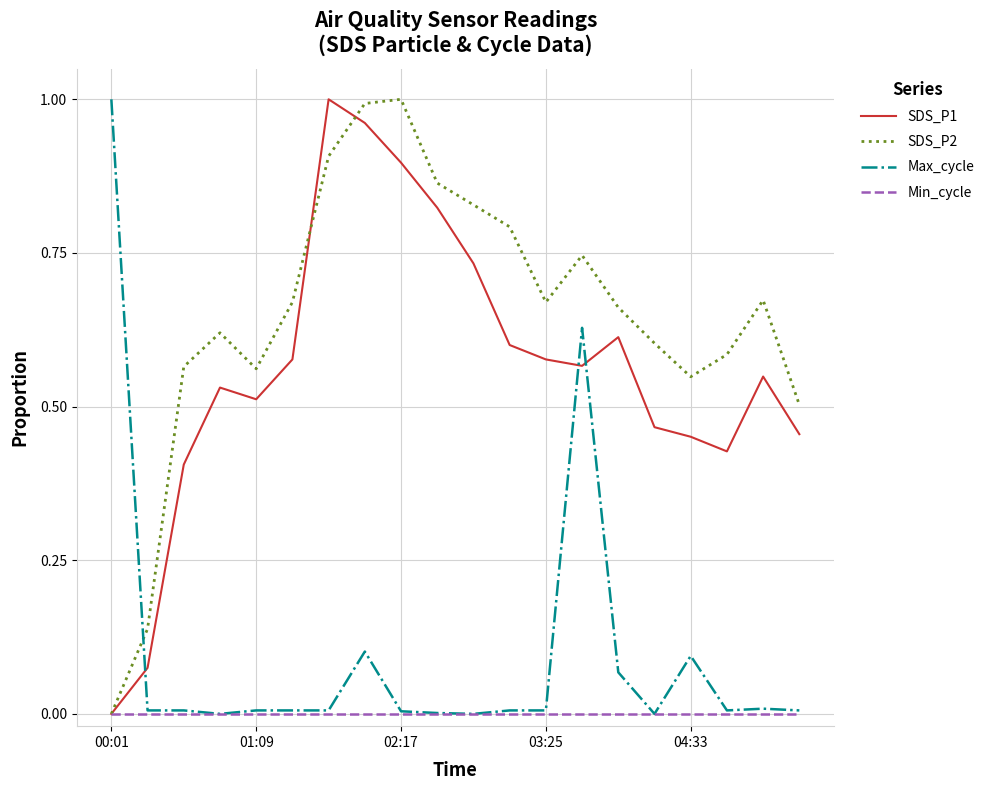

Which series has the largest total across all categories?

SDS_P2